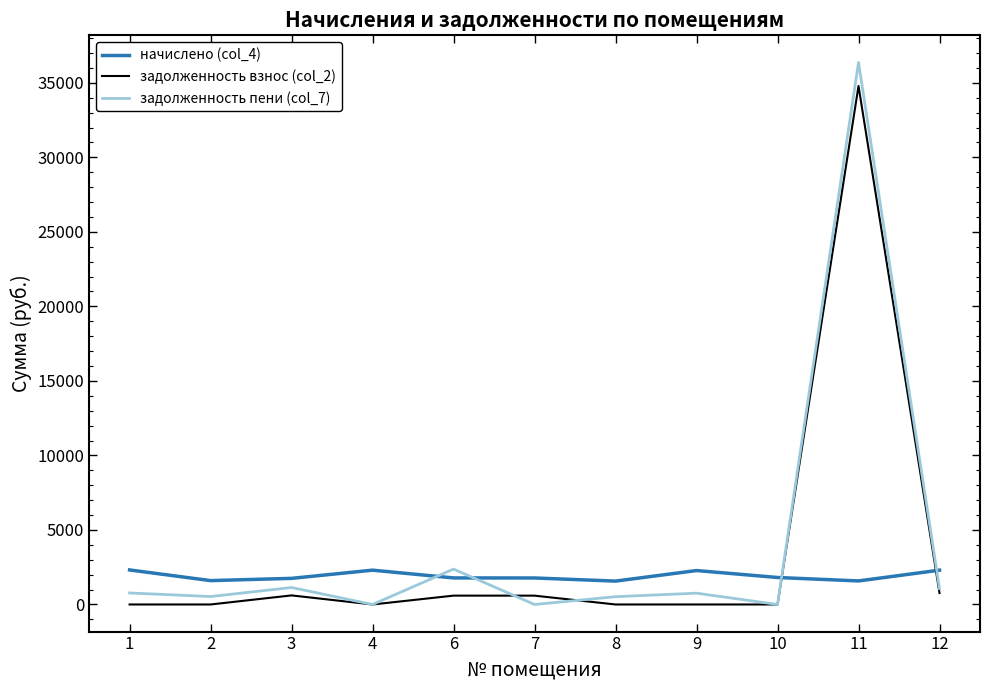

What is the highest value of the начислено (col_4) series?

2316.9